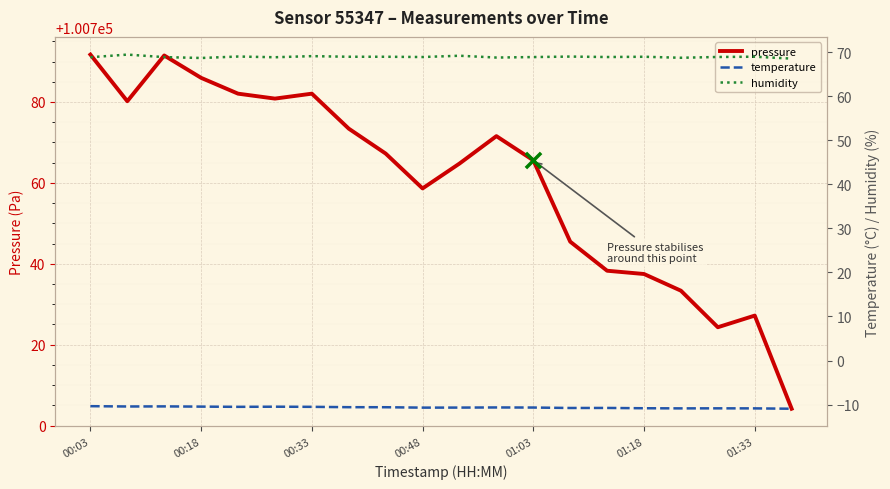

Which series contains the highest Y value?

pressure